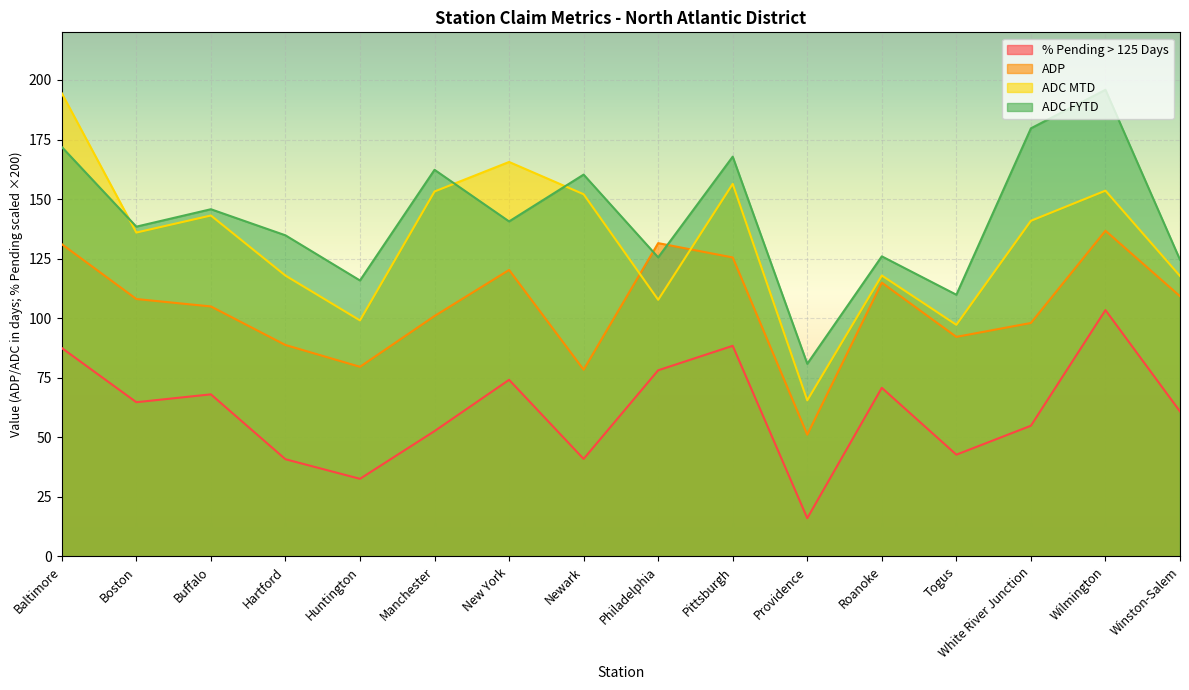

How many lines are shown in the chart?

4